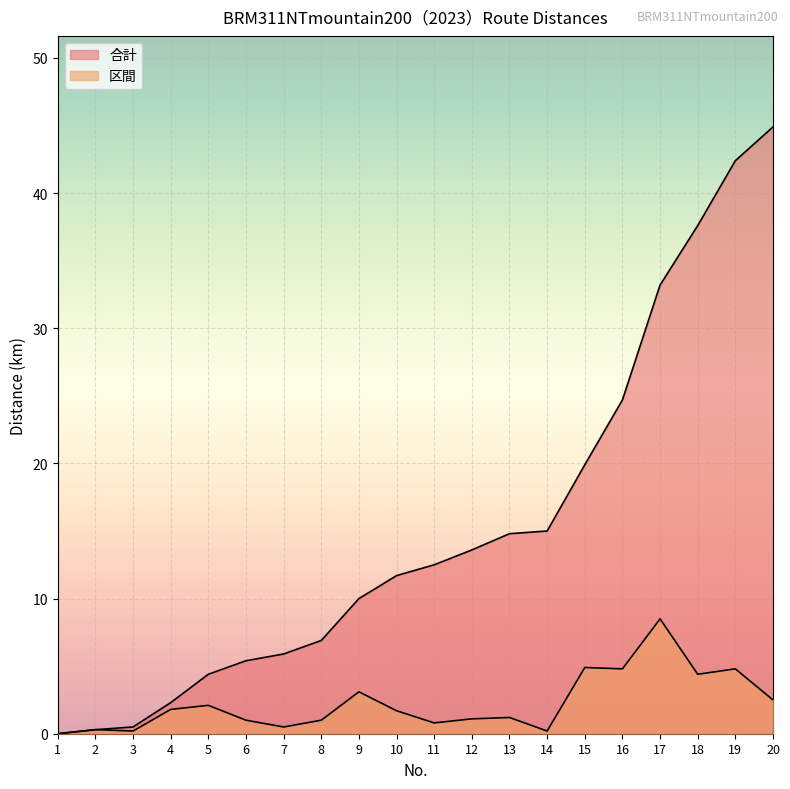

Reading right to left, extract all data points from this chart.

区間: 2.5	4.8	4.4	8.5	4.8	4.9	0.2	1.2	1.1	0.8	1.7	3.1	1.0	0.5	1.0	2.1	1.8	0.2	0.3	0.0
合計: 44.9	42.4	37.6	33.2	24.7	19.9	15.0	14.8	13.6	12.5	11.7	10.0	6.9	5.9	5.4	4.4	2.3	0.5	0.3	0.0